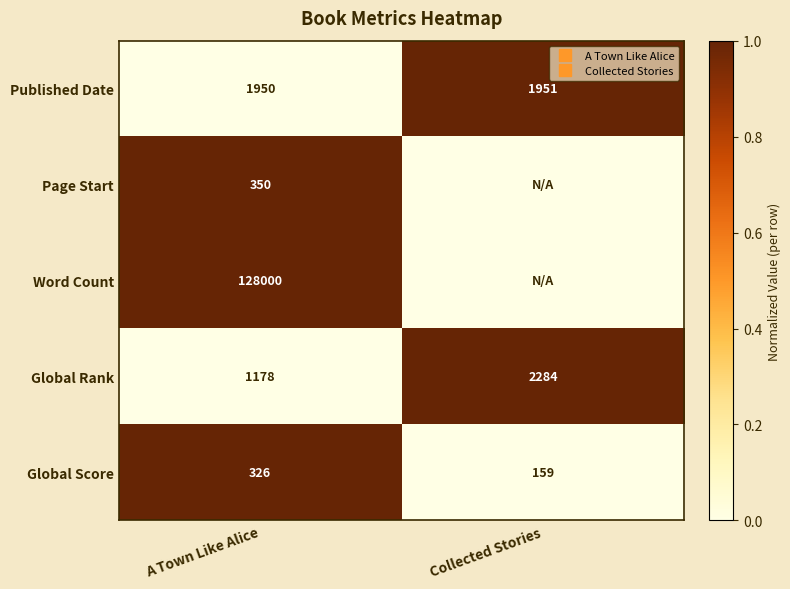

Is the value of Published Date at A Town Like Alice greater than the value of Page Start at Collected Stories?

No